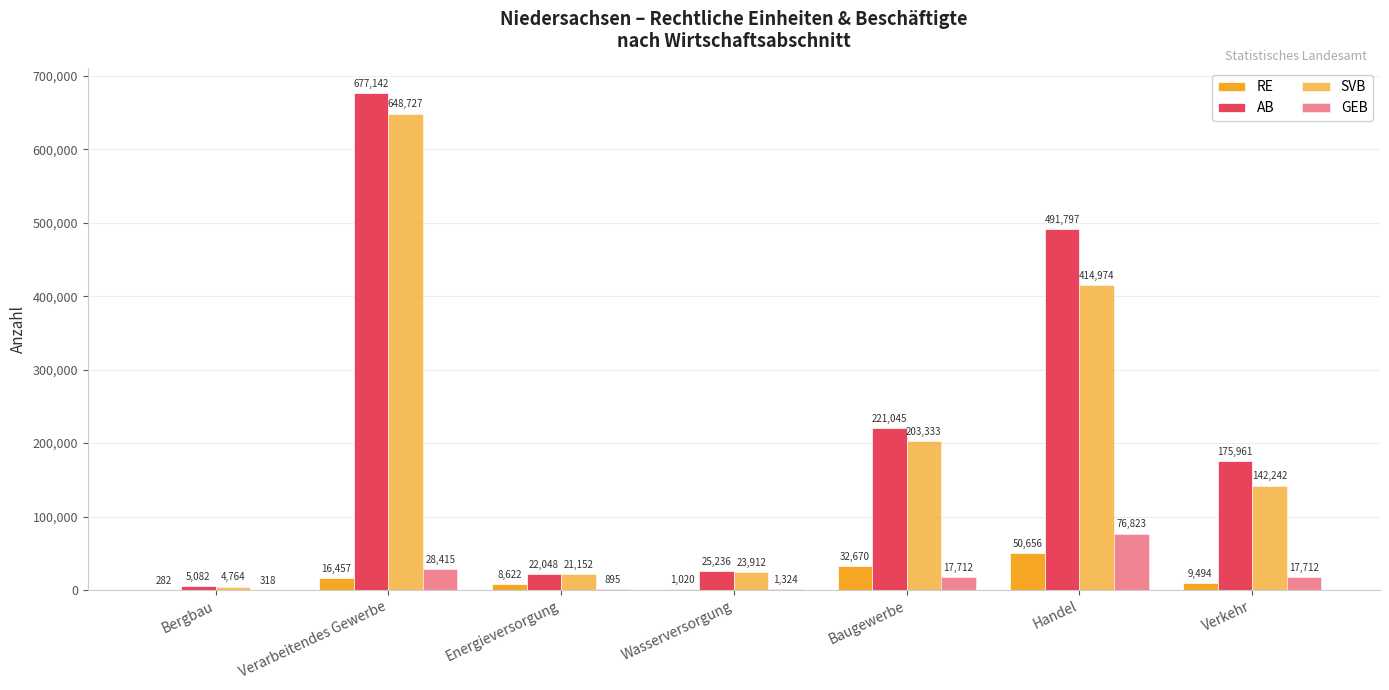

Does the chart contain stacked bars?

No